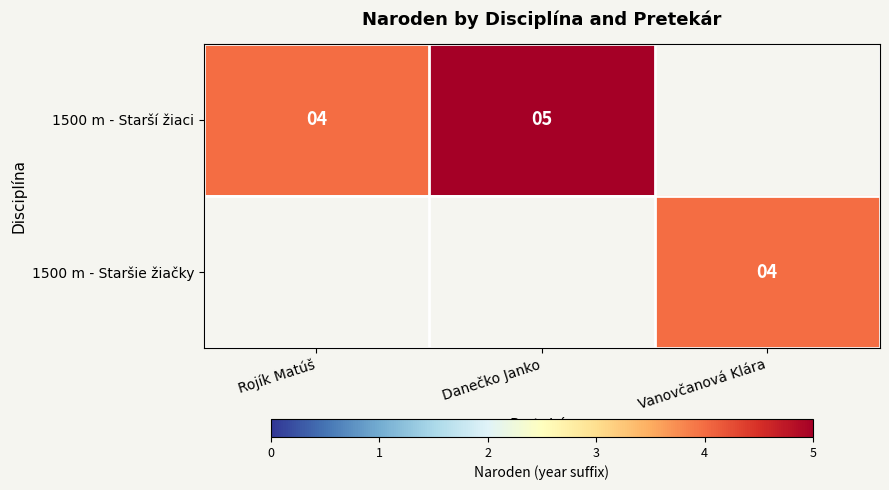

The 1500 m - Starší žiaci series shows 5 at Danečko Janko. True or false?

True